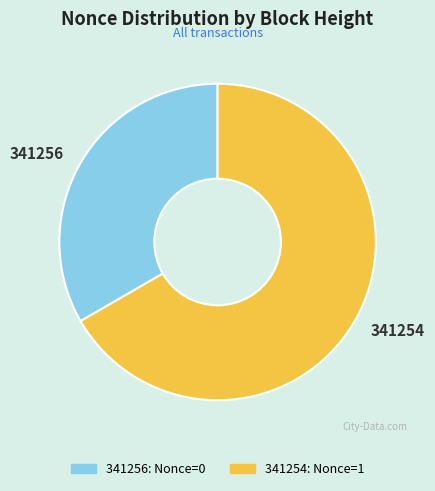

Is it true that 341254 is 80% of the pie?

False